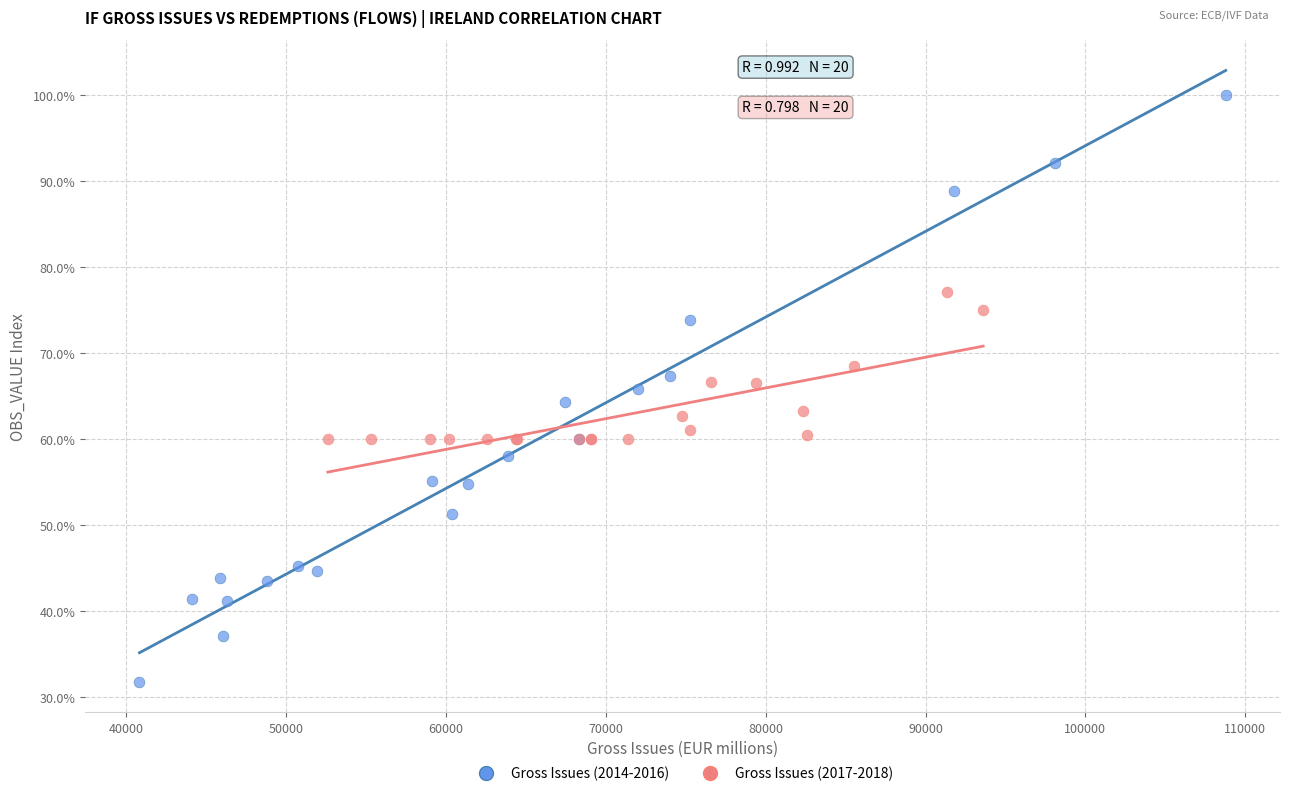

What are all the series names shown in the legend?

Gross Issues (2014-2016), Gross Issues (2017-2018)